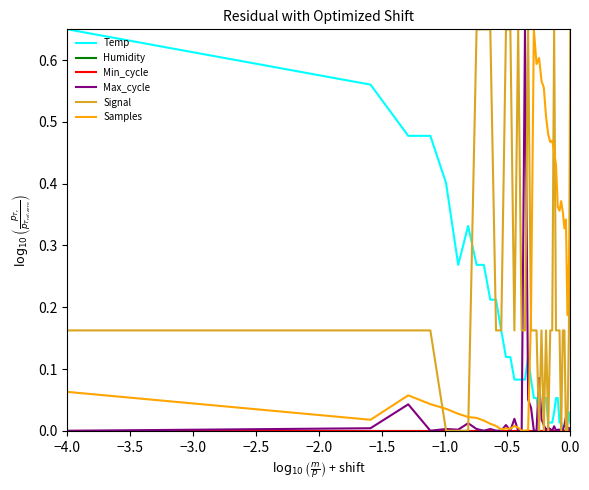

Is this an area chart (filled region under the line)?

No